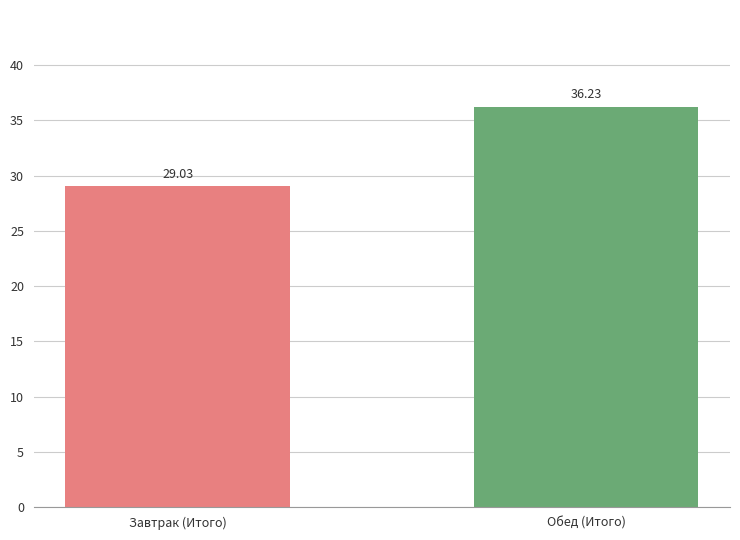

What is the difference between the maximum and minimum values?

7.2